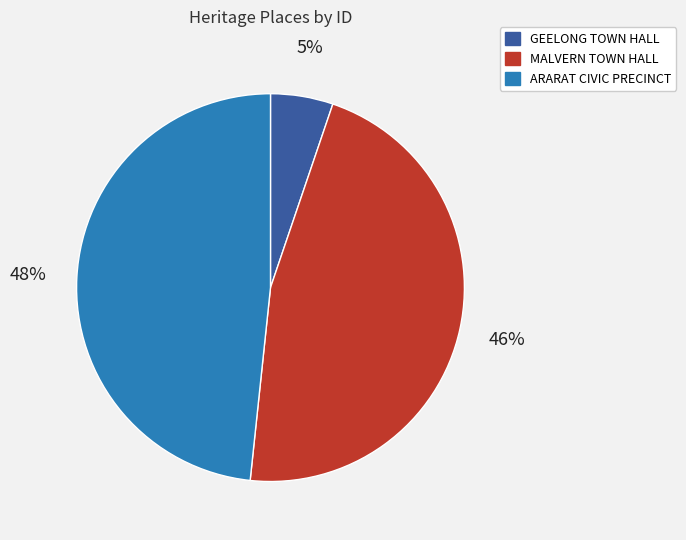

Which category has the smallest portion of the pie?

GEELONG TOWN HALL